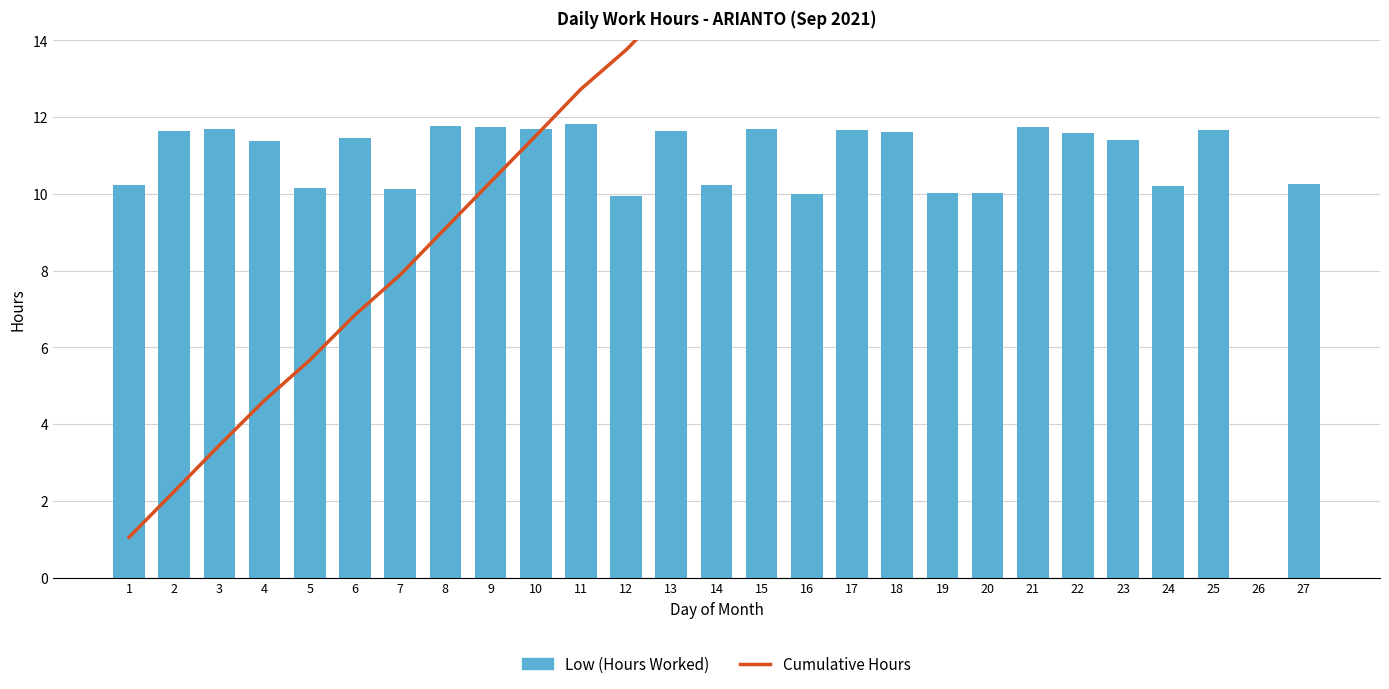

Where is Cumulative Hours nearest to the value 15?

13